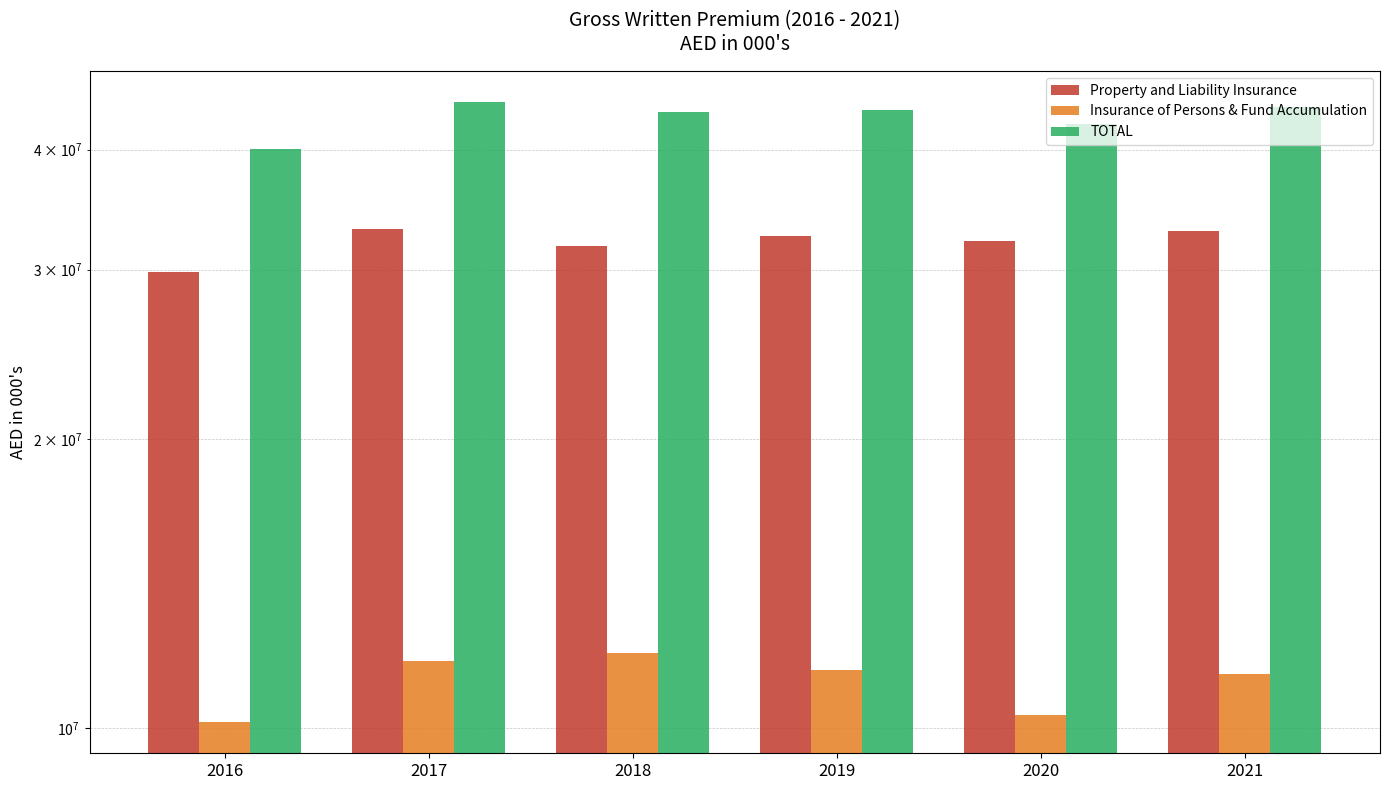

How many bars are there in total?

18